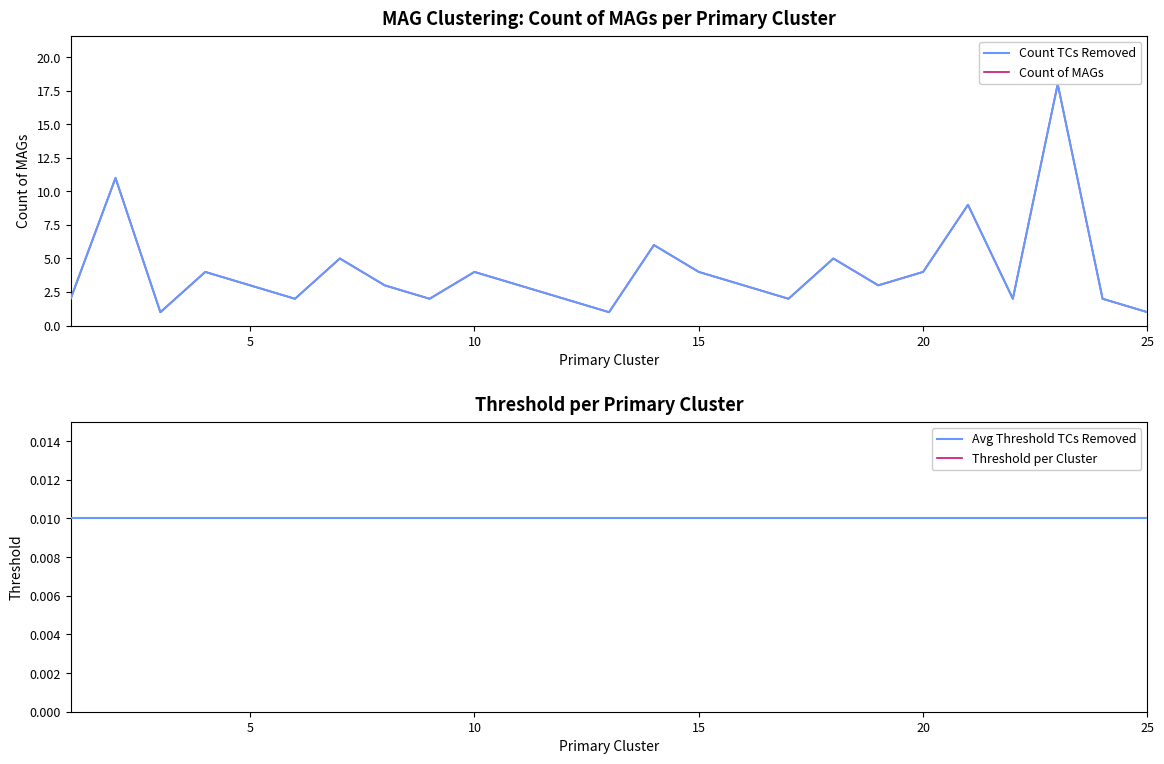

Count the number of categories in the chart.

25